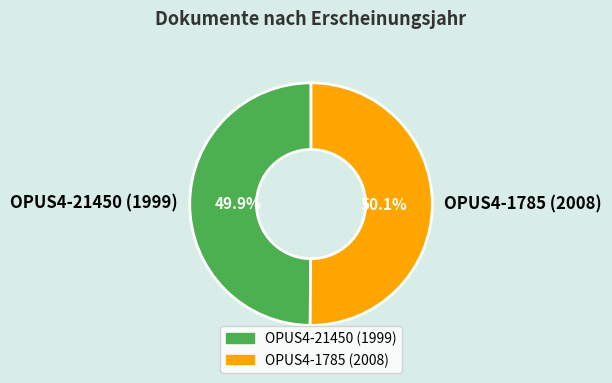

To the nearest percent, what portion does OPUS4-21450 (1999) represent?

50%